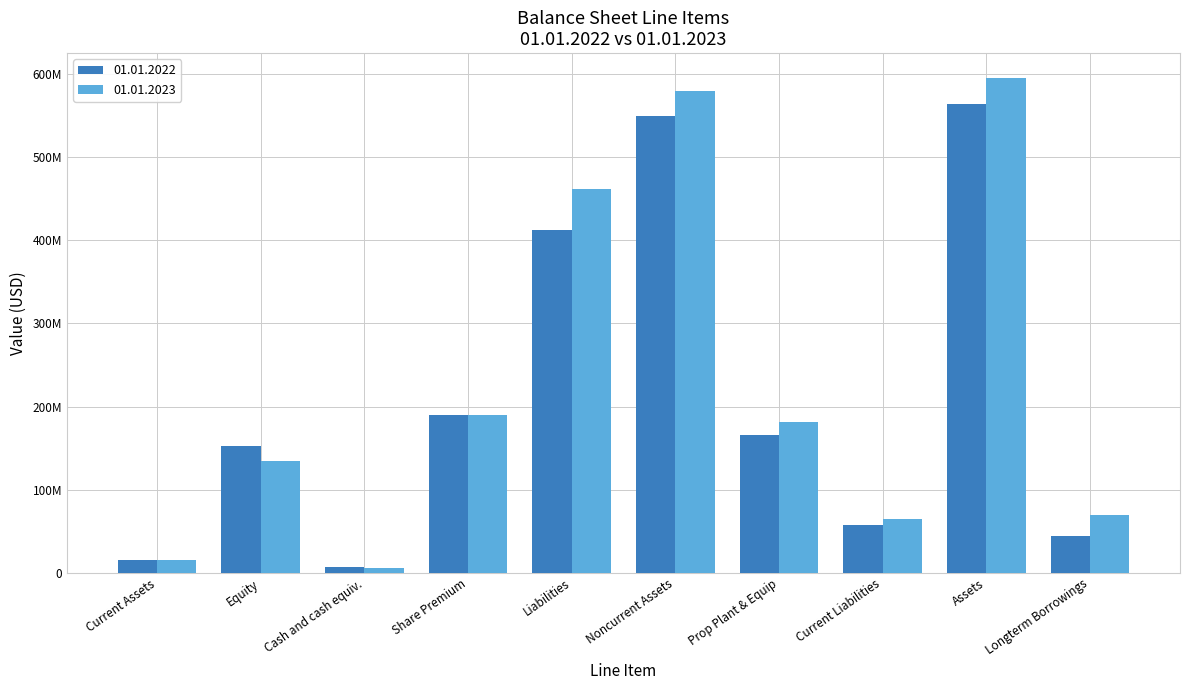

Does the chart contain any negative values?

No